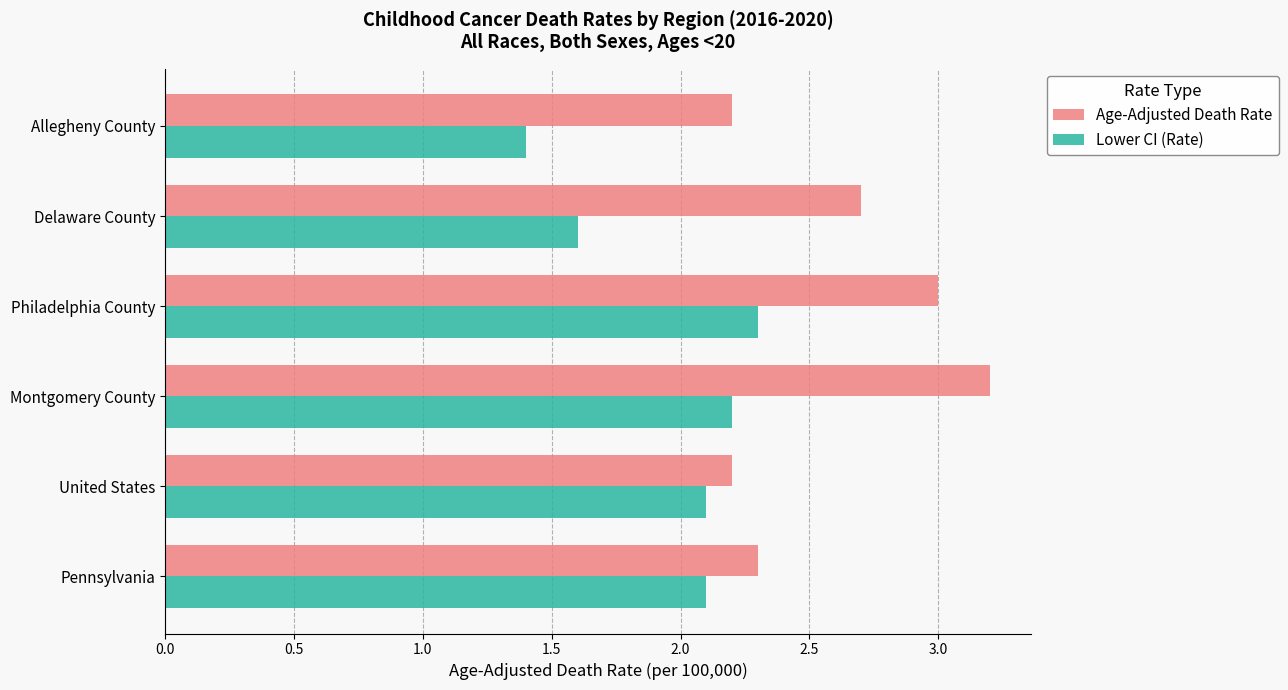

The value of Lower CI (Rate) at Philadelphia County is 2.3. True or false?

True